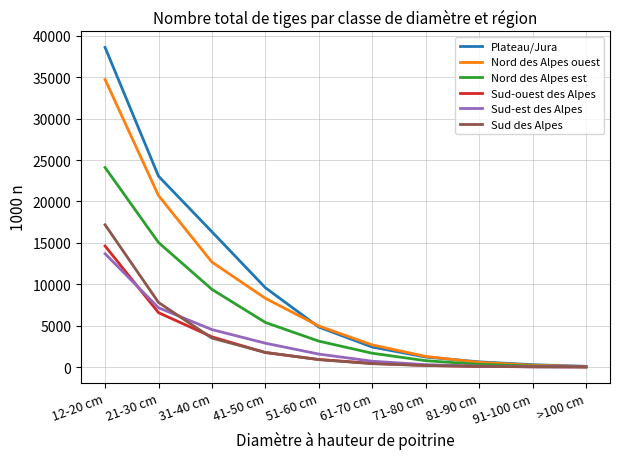

What is the greatest value displayed?

38601